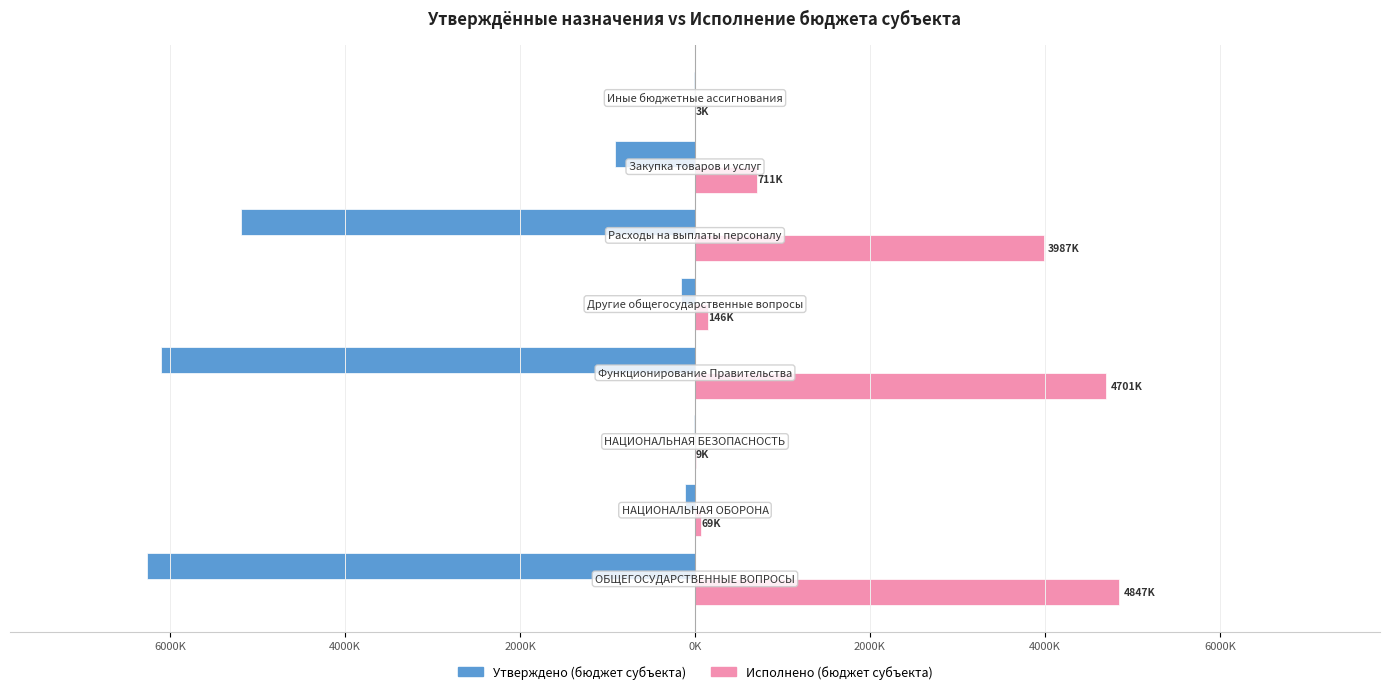

What is the difference between the second highest and minimum values in the Утверждено (бюджет субъекта) series?

6255000.0